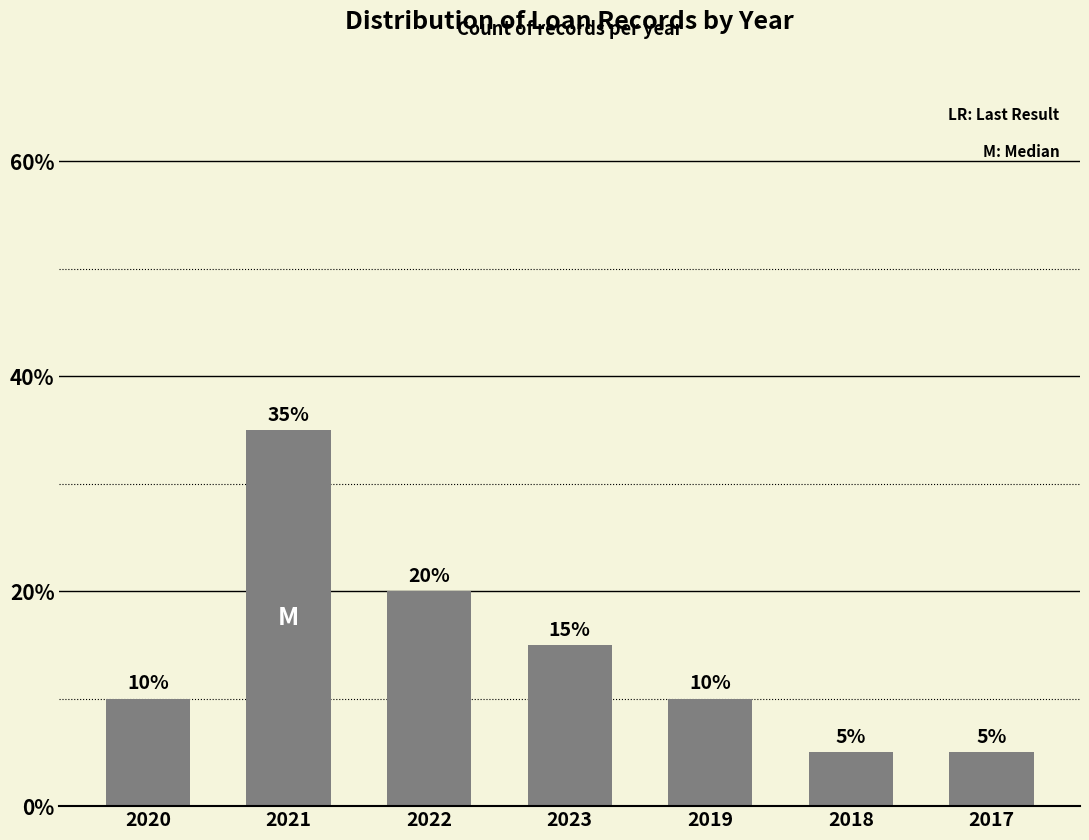

What is the change in value from 2021 to 2023?

-20